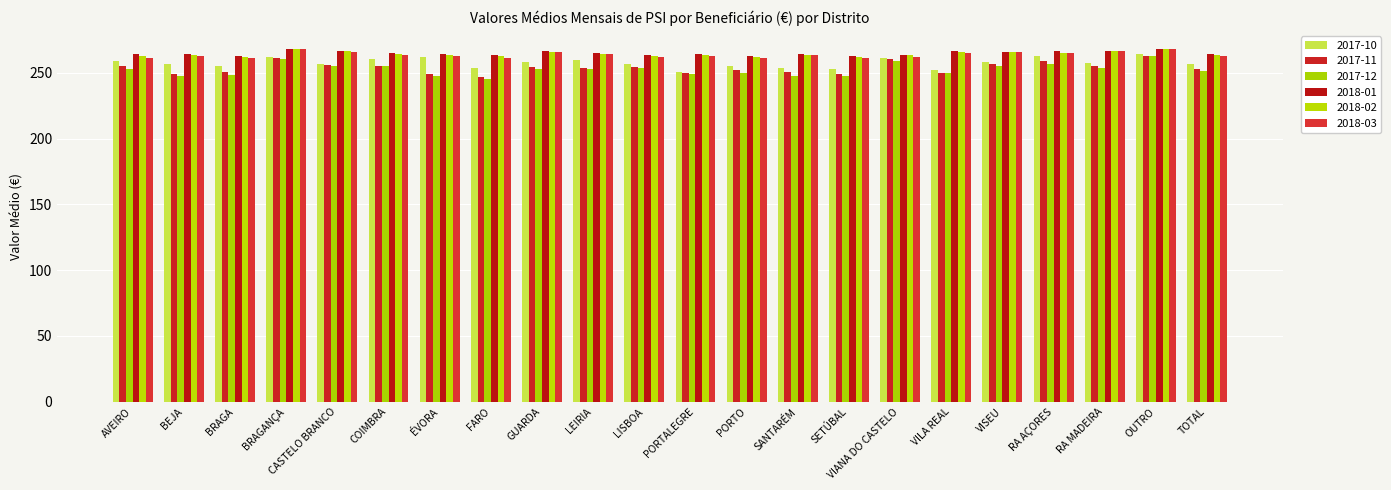

What is the sum of the 2018-01 values at OUTRO and LISBOA?

531.9